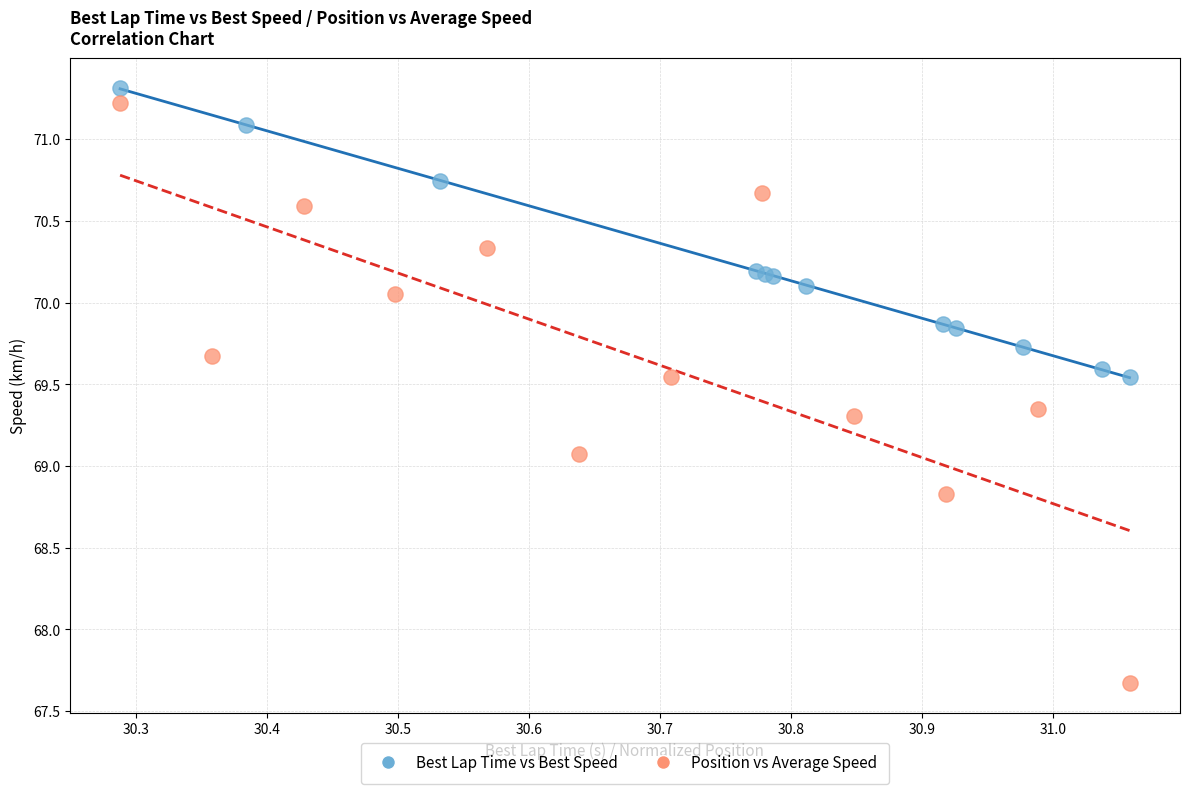

What are all the series names shown in the legend?

Best Lap Time vs Best Speed, Position vs Average Speed